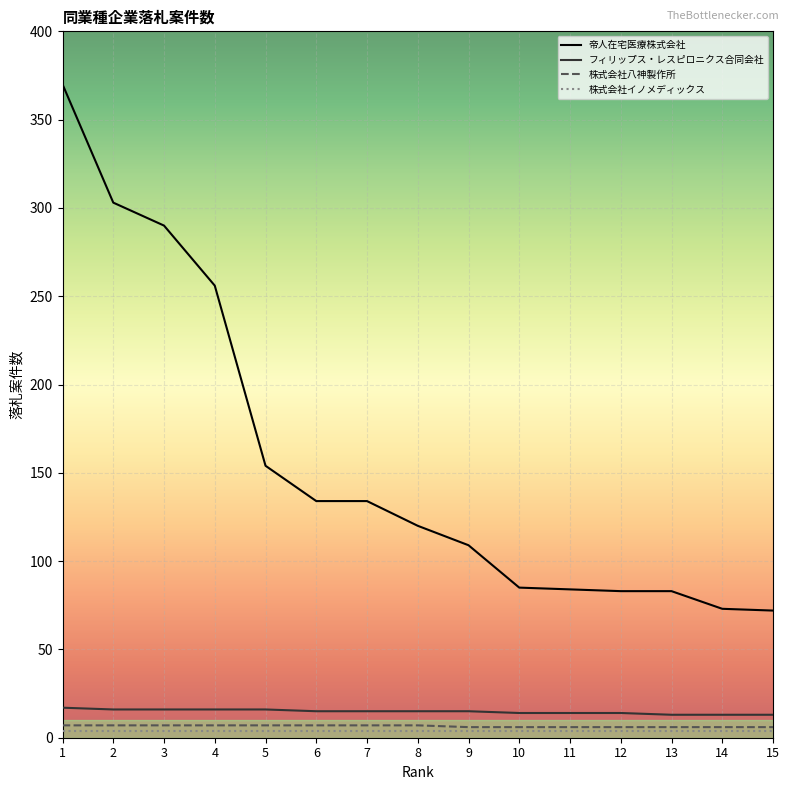

At which label does 帝人在宅医療株式会社 first exceed 120?

1